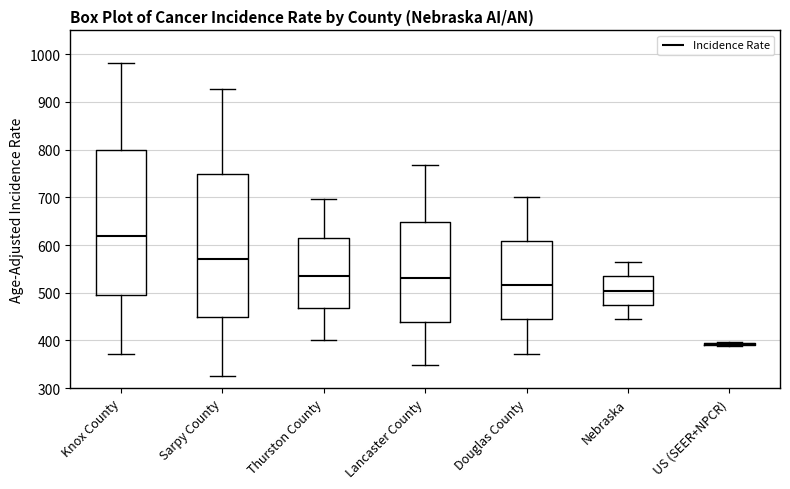

Reading left to right, read every box against the y-axis: the position of its median line, the range the box covers, and the ends of its whiskers. The values are not printed on the chart, so give them approximately, as read against the axis.

Knox County: median 620, box 500 to 800, whiskers 370 to 980
Sarpy County: median 570, box 450 to 750, whiskers 330 to 930
Thurston County: median 530, box 470 to 620, whiskers 400 to 700
Lancaster County: median 530, box 440 to 650, whiskers 350 to 770
Douglas County: median 520, box 440 to 610, whiskers 370 to 700
Nebraska: median 500, box 470 to 530, whiskers 450 to 570
US (SEER+NPCR): box collapsed to a line at 390, whiskers 390 to 400